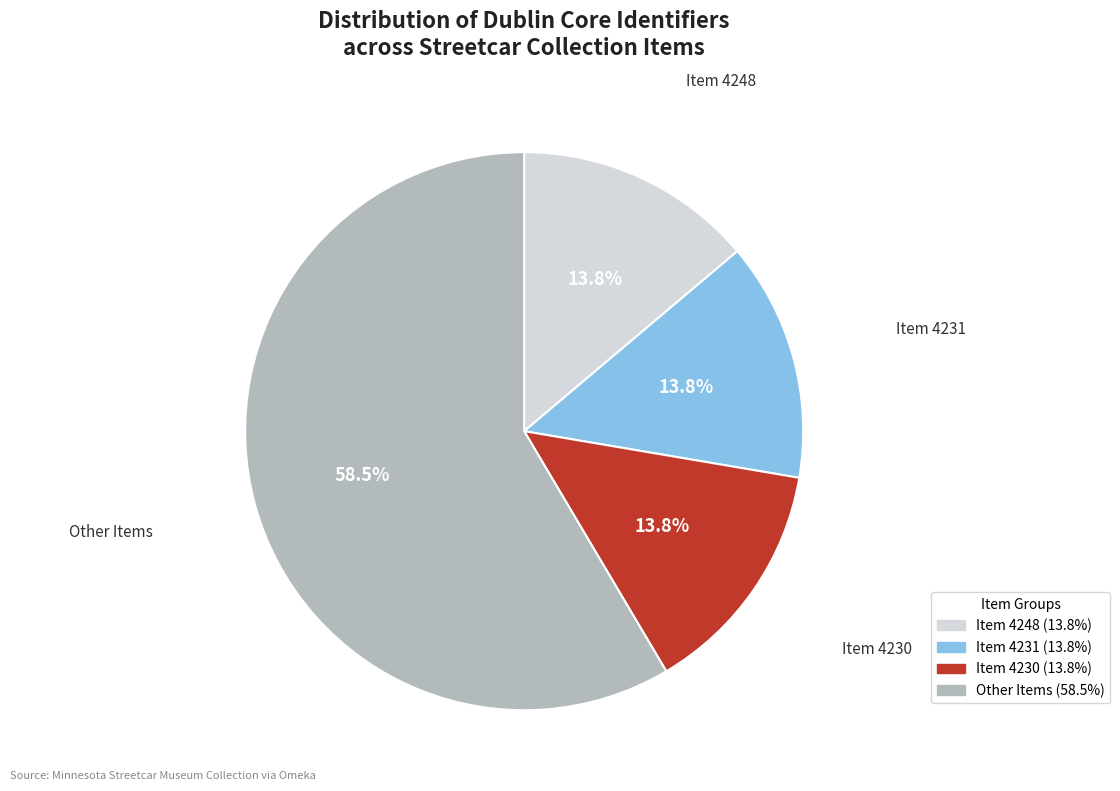

Which category has the biggest portion of the pie?

Other Items